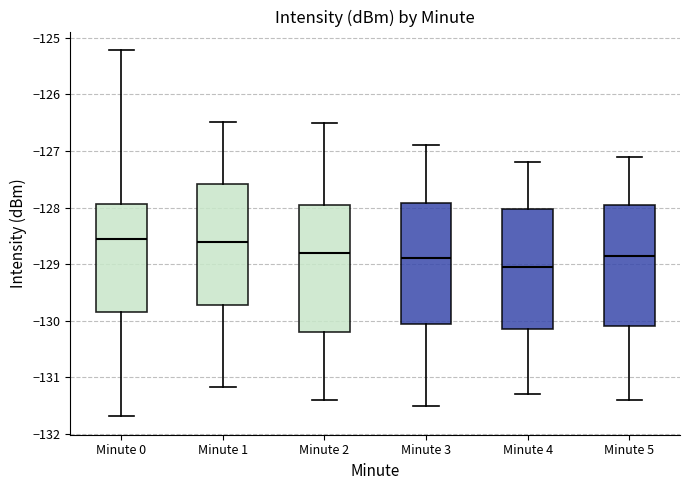

Which box is the tallest, from its lower edge to its upper edge?

Minute 2